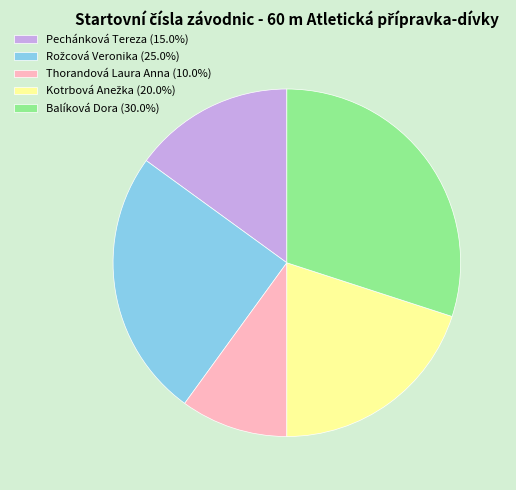

Is there a majority slice in this chart?

No